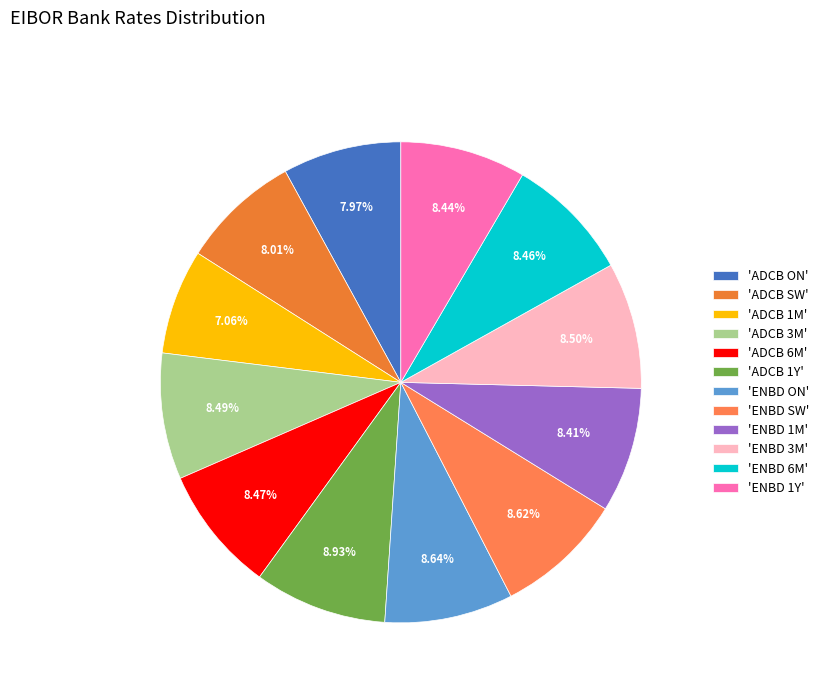

How many segments does this pie chart have?

12